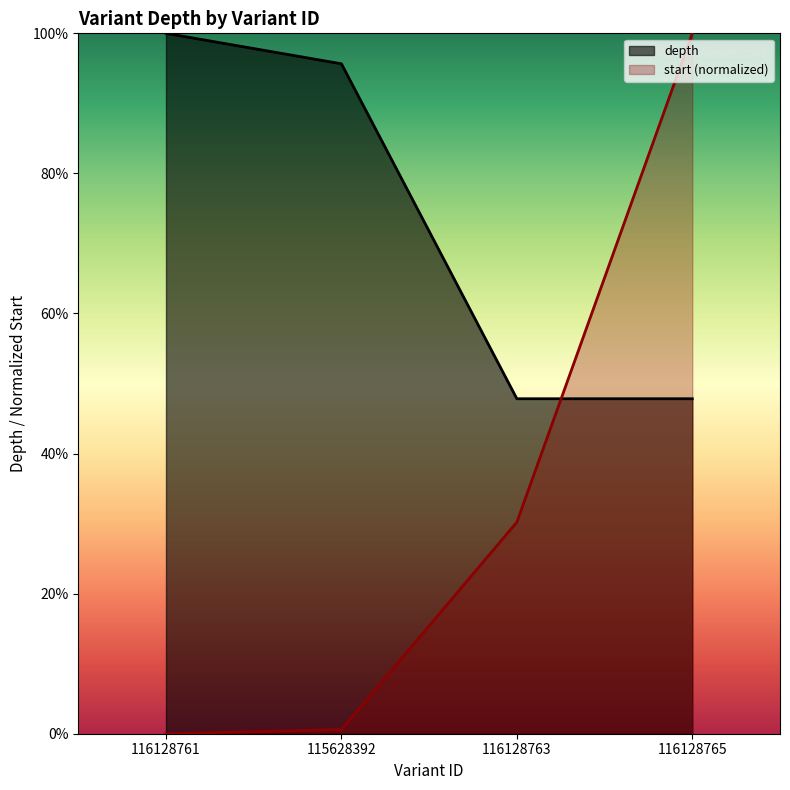

Is it true that depth equals 24.2 at 116128763?

False